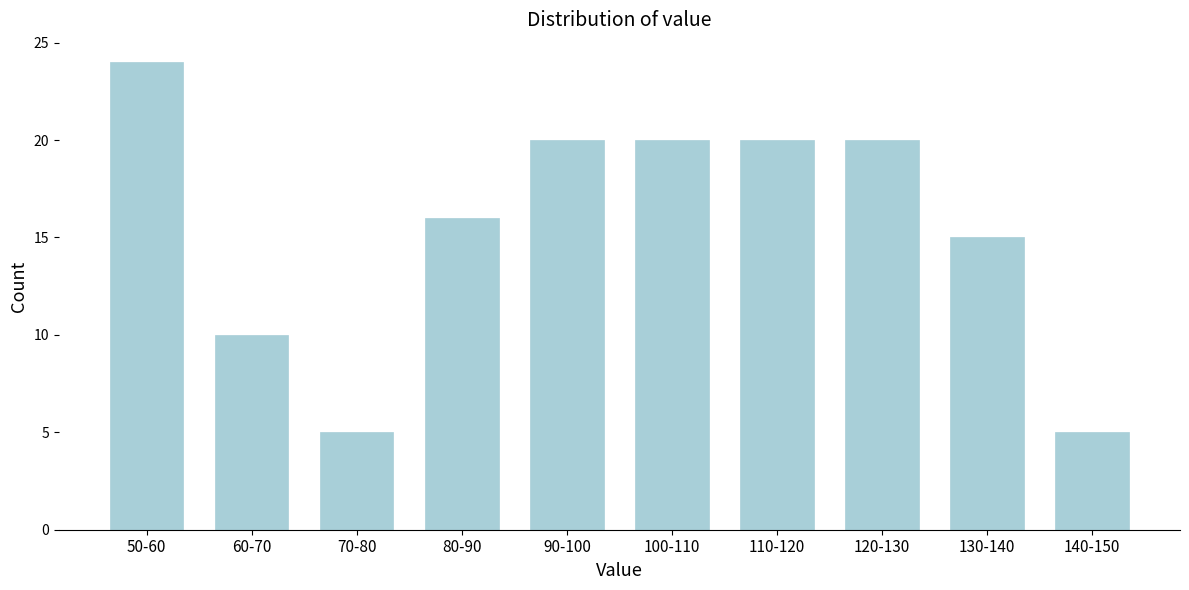

Reading left to right, list all the values displayed in this chart.

24	10	5	16	20	20	20	20	15	5